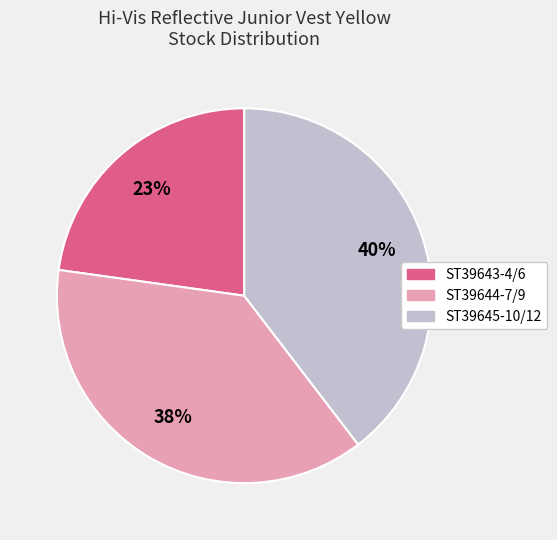

What is the smallest slice in the pie chart?

ST39643-4/6